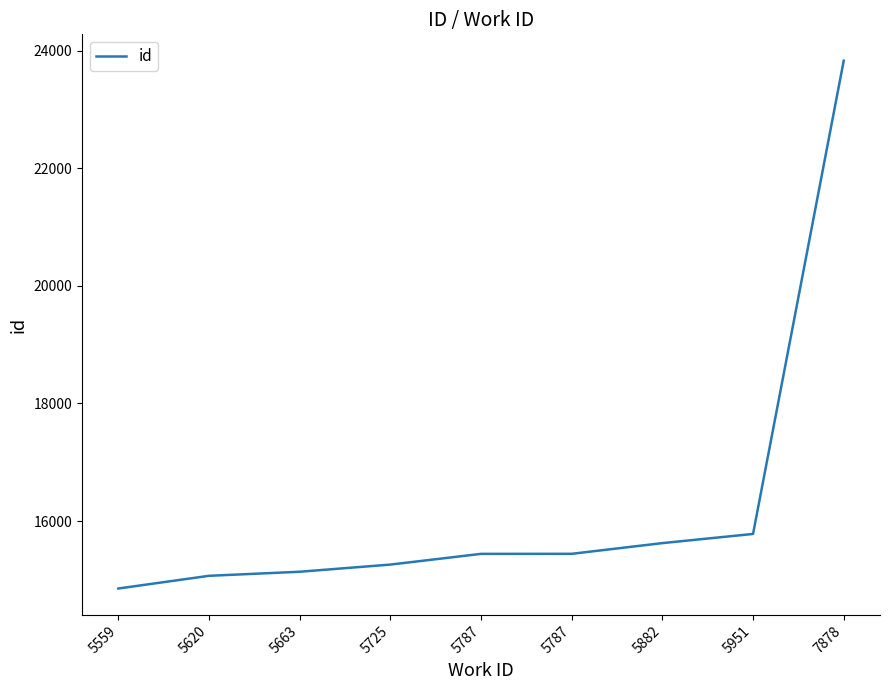

What is the sum of all values?

146430